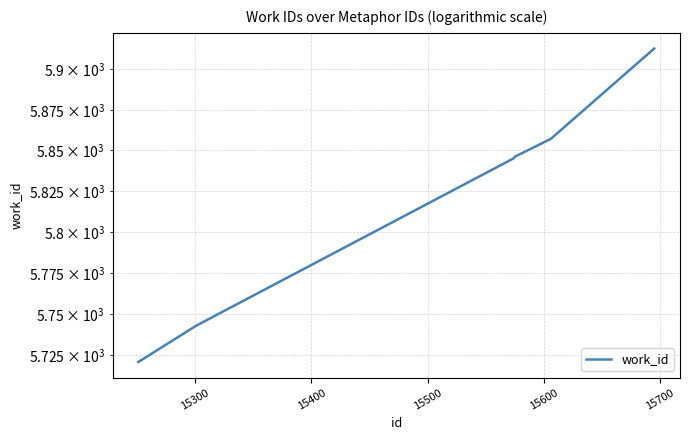

Does the chart have visible grid lines?

Yes